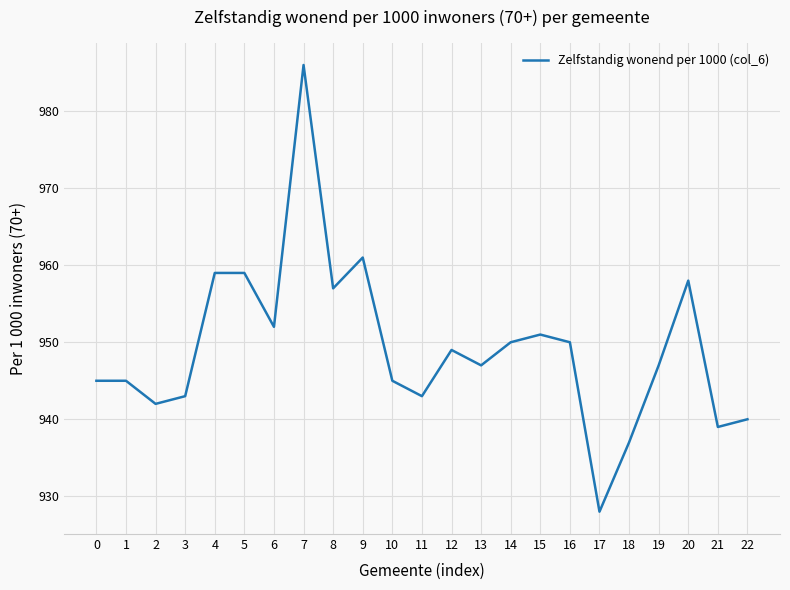

What is the difference between the maximum and minimum values?

58